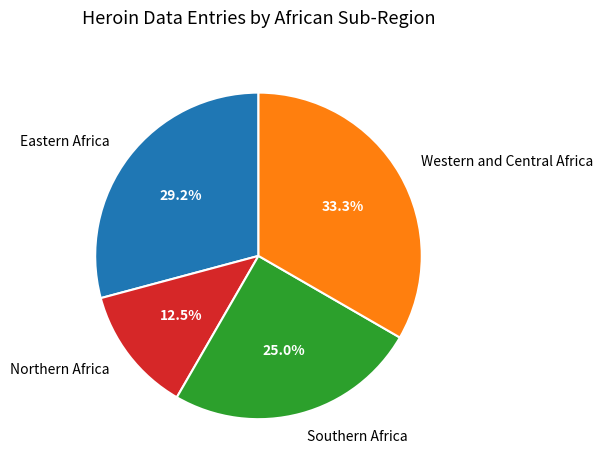

Is Eastern Africa the majority of the pie?

No